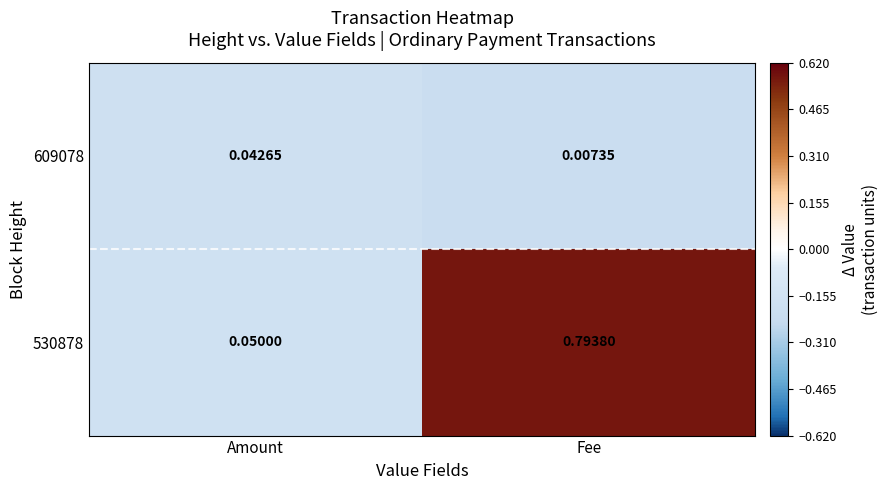

At Amount, list the series in order from largest to smallest.

530878, 609078